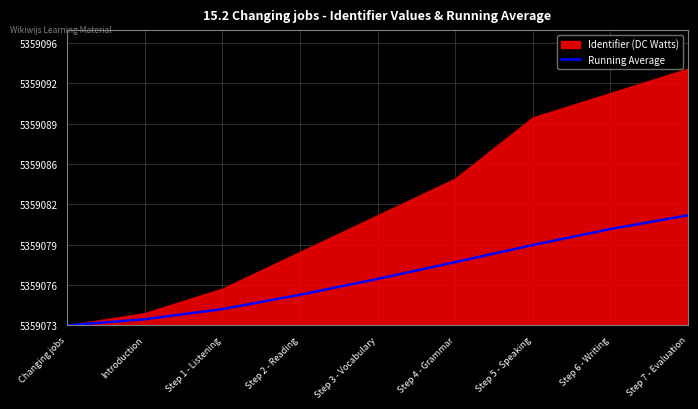

Which category has the highest value across all series?

Step 7 - Evaluation